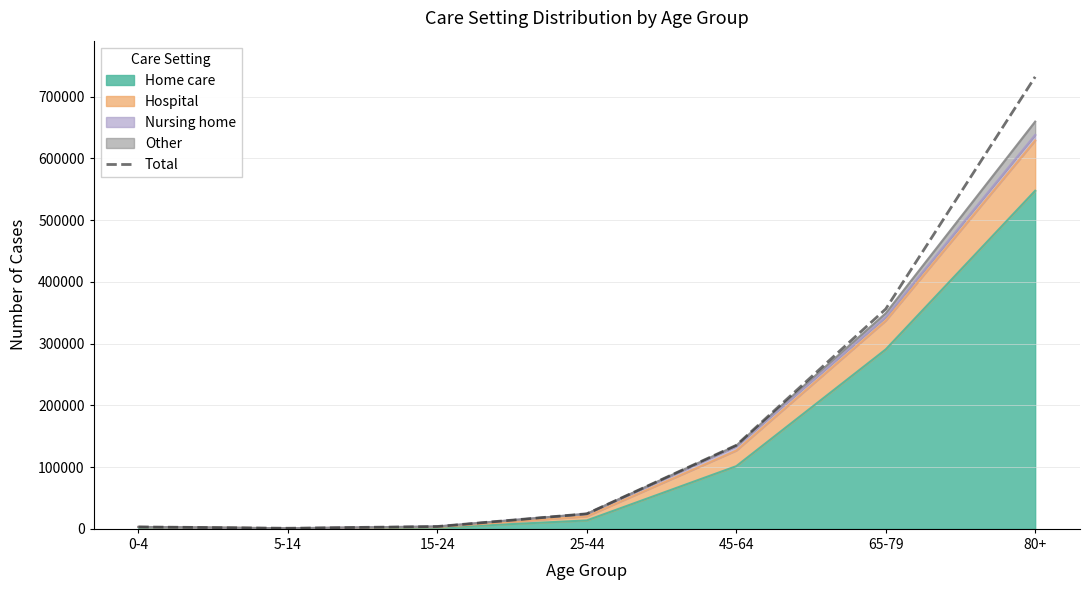

What is the smallest value displayed?

1006